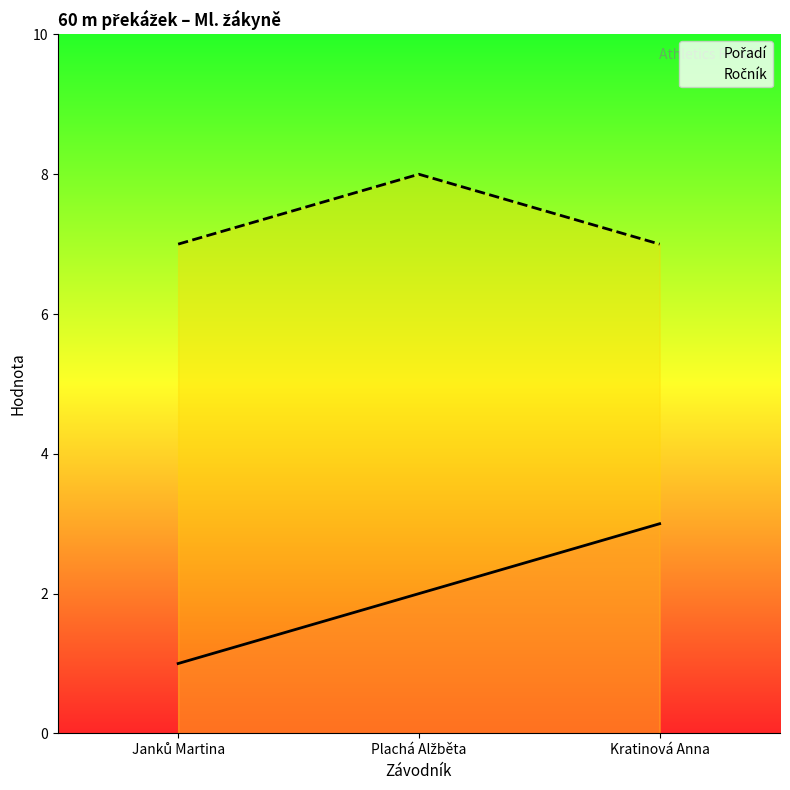

Is this an area chart (filled region under the line)?

No